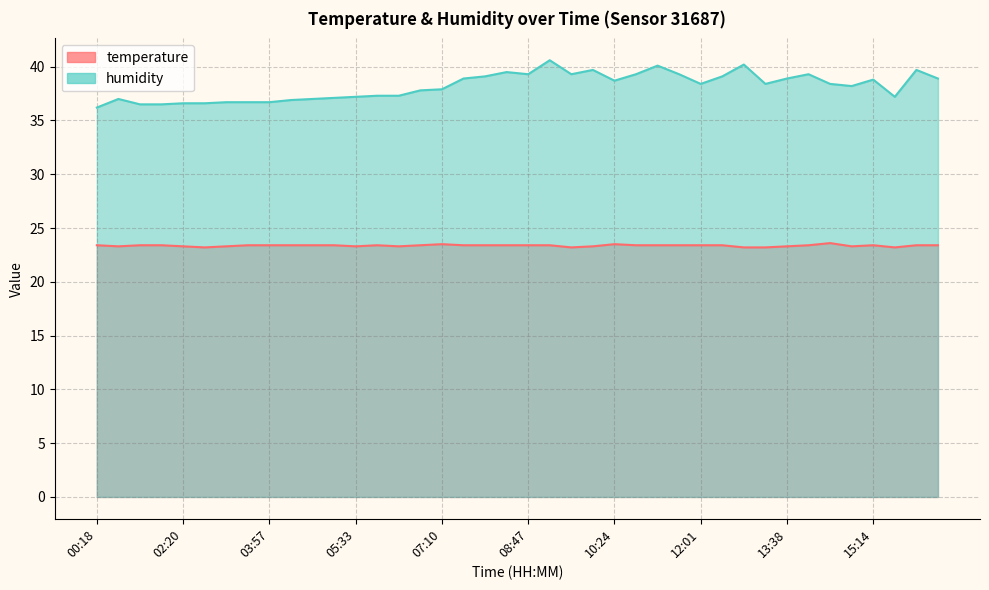

What is the label of the 18th point from the right?

09:35